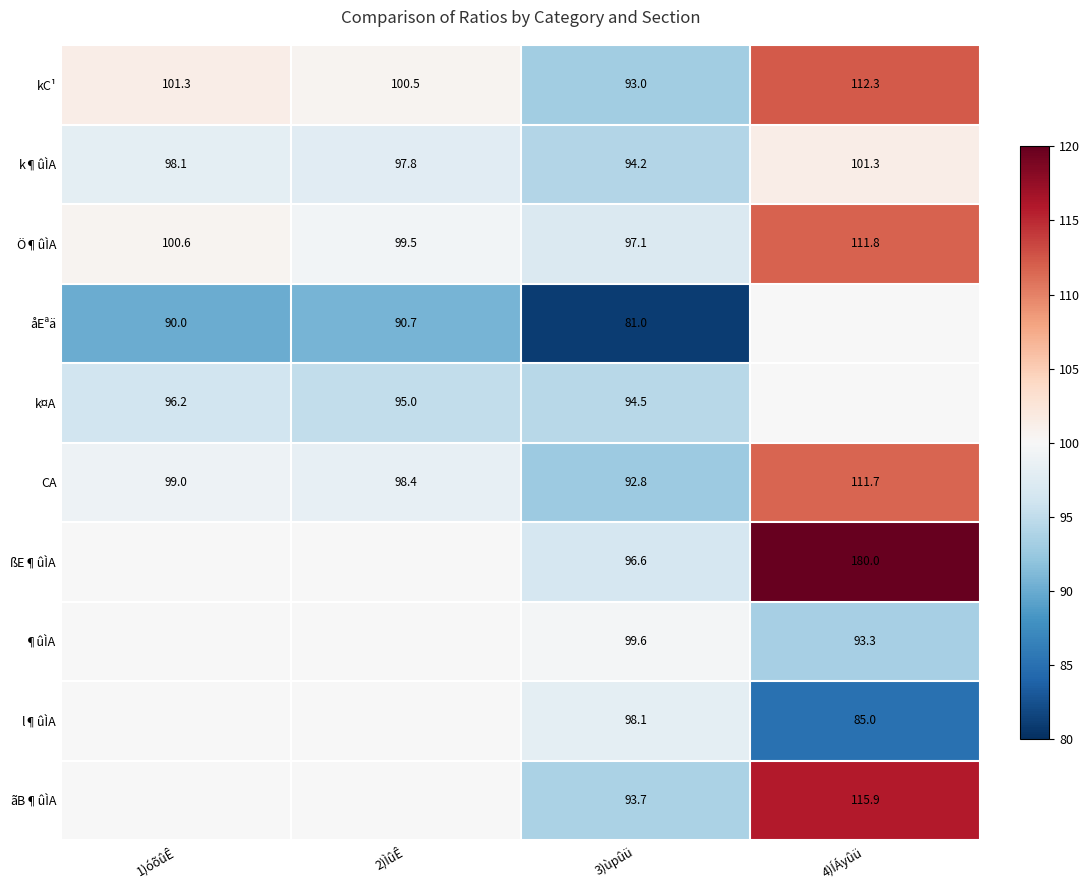

What is the maximum value for k¶ûÌA?

101.3